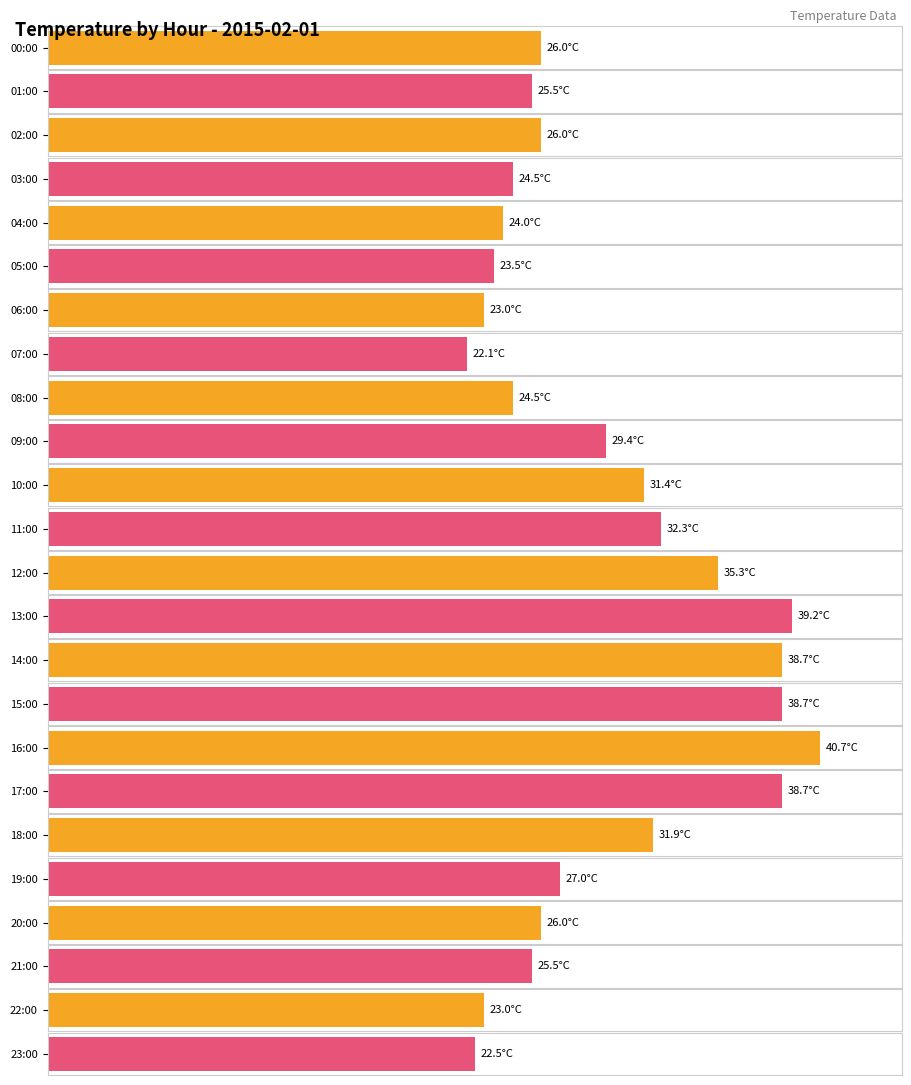

Reading left to right, extract all data points from this chart.

Average temp: 26.0	25.5	26.0	24.5	24.0	23.5	23.0	22.1	24.5	29.4	31.4	32.3	35.3	39.2	38.7	38.7	40.7	38.7	31.9	27.0	26.0	25.5	23.0	22.5
Max temp: 26.0	25.5	26.0	24.5	24.0	23.5	23.0	22.1	24.5	29.4	31.4	32.3	35.3	39.2	38.7	38.7	40.7	38.7	31.9	27.0	26.0	25.5	23.0	22.5